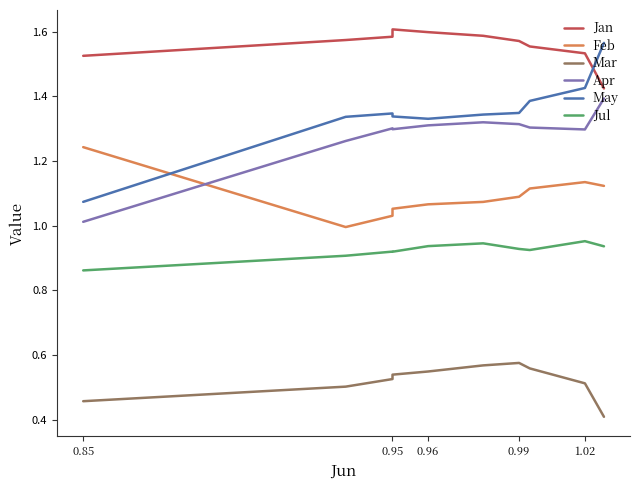

What are all the series names shown in the legend?

Jan, Feb, Mar, Apr, May, Jul